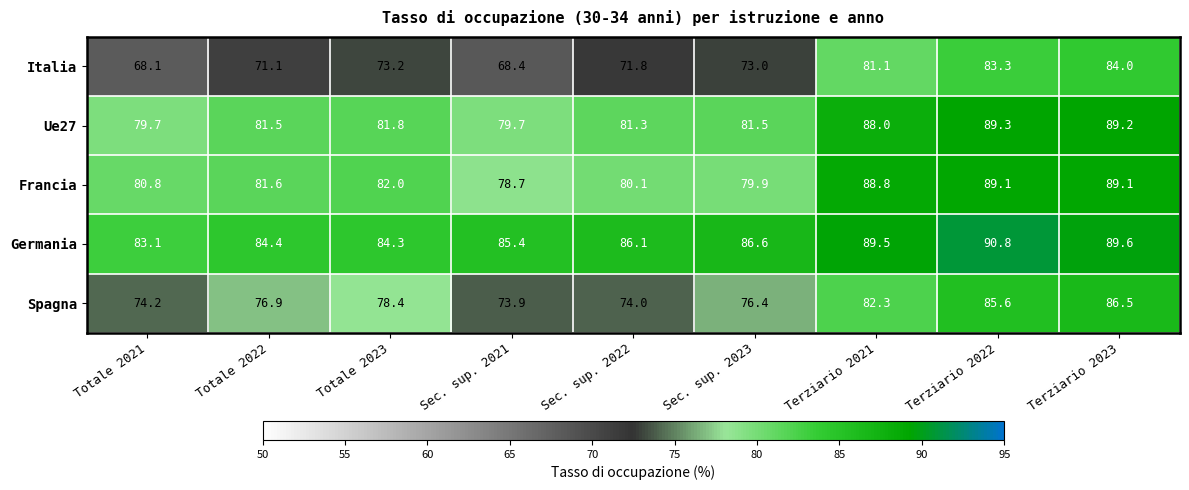

What is the sum of the Francia values at Terziario 2022 and Sec. sup. 2022?

169.2